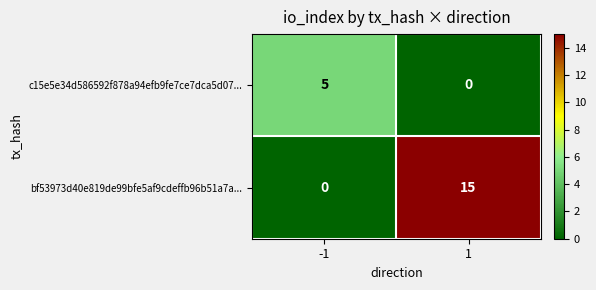

Which series has the widest spread of values?

bf53973d40e819de99bfe5af9cdeffb96b51a7a...